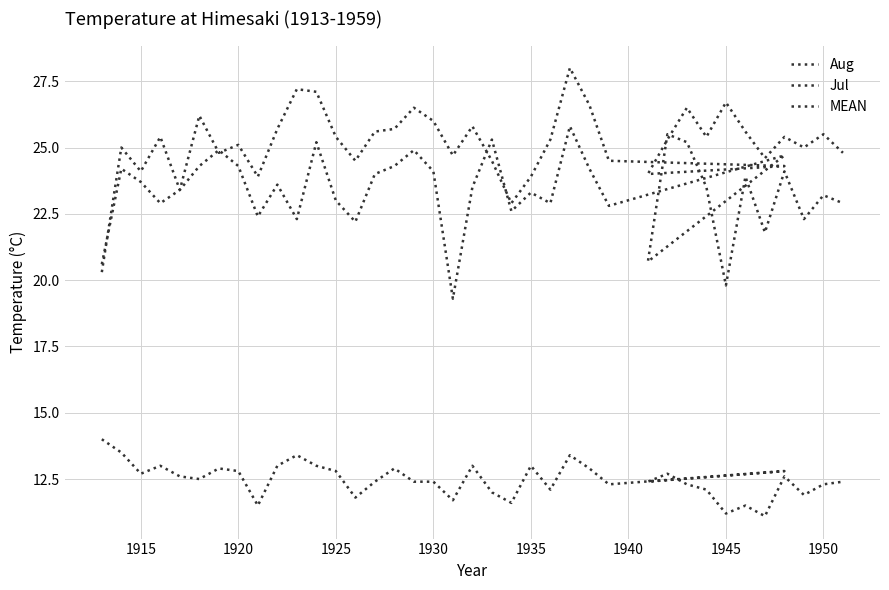

How many distinct data groups are displayed?

3